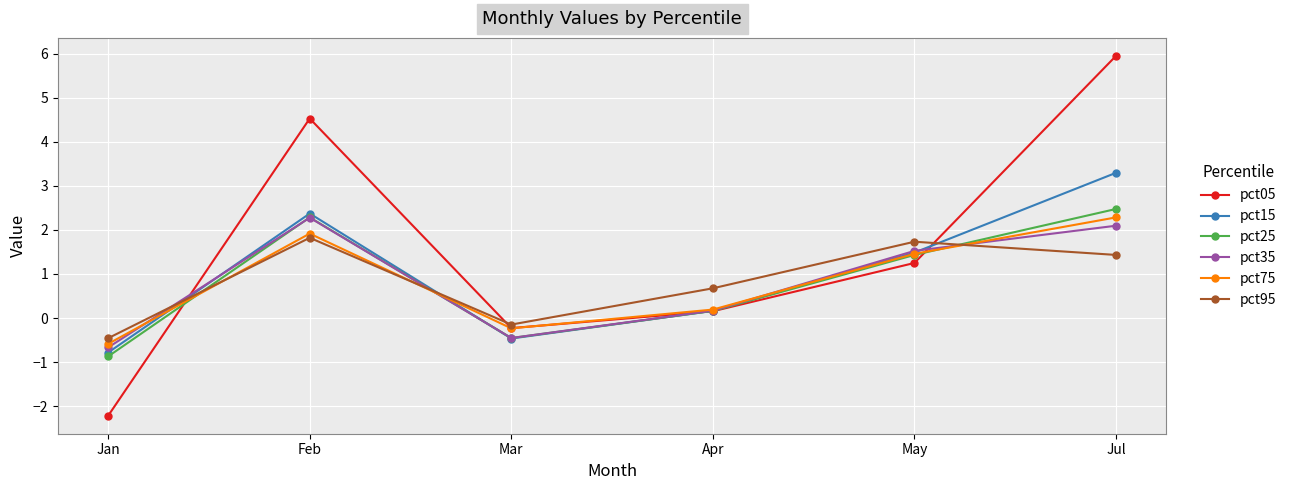

Rank the categories by pct75 value from highest to lowest.

Jul, Feb, May, Apr, Mar, Jan